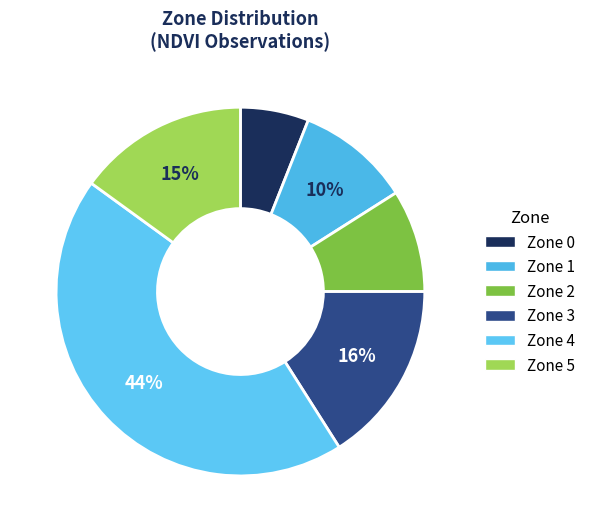

How many slices are in this pie chart?

6